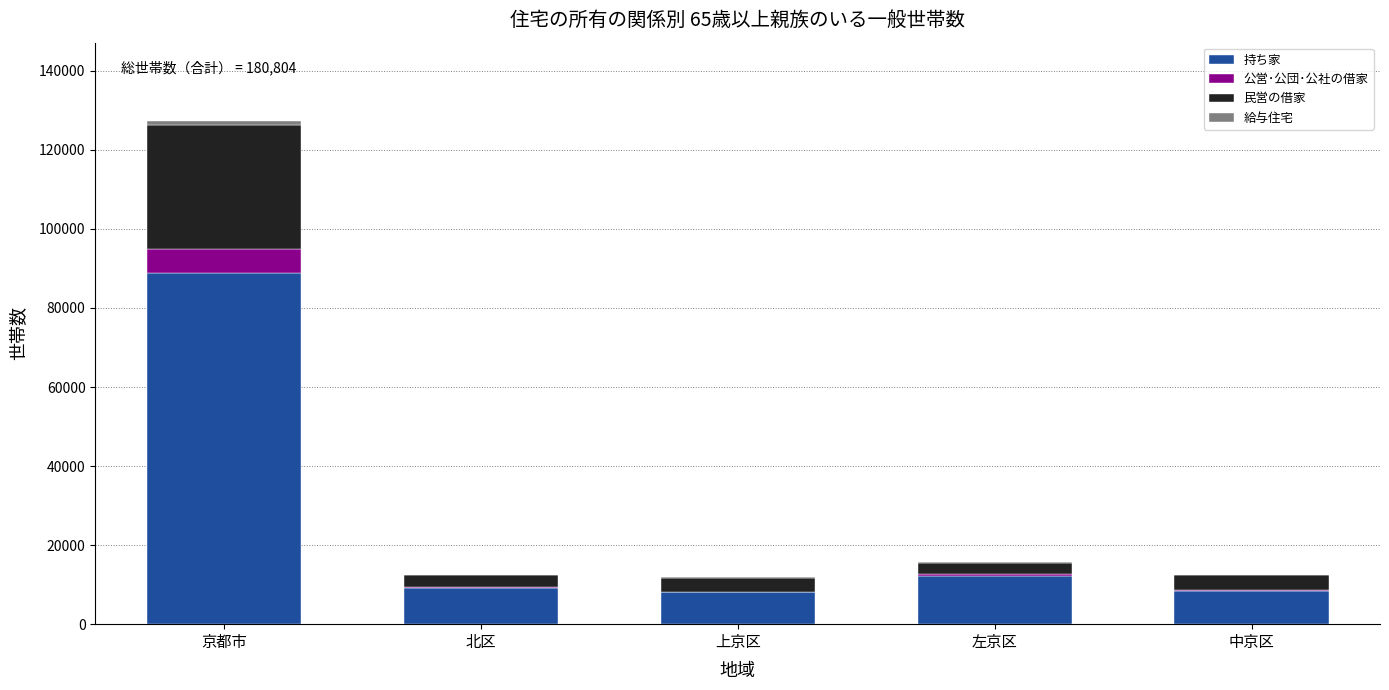

Which category has the highest value in the 持ち家 series?

京都市